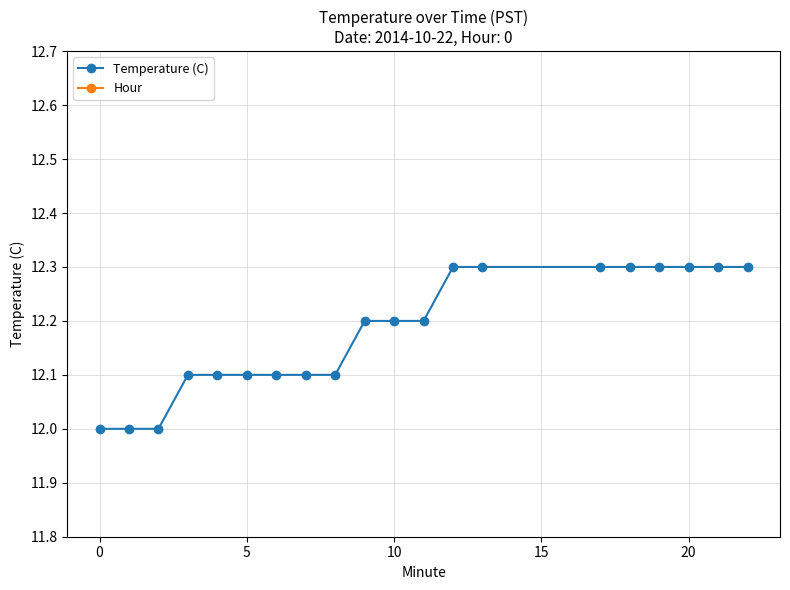

At how many categories does at least one series exceed 6?

20